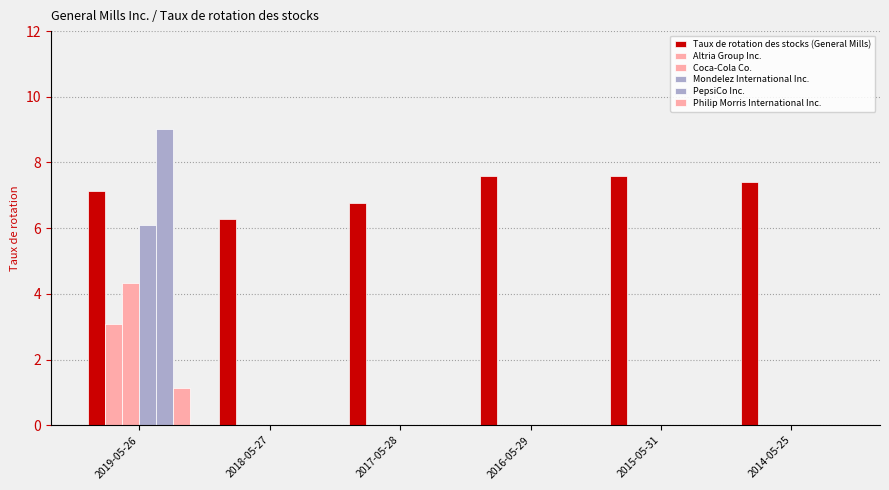

Rank the series by their maximum value, from highest to lowest.

PepsiCo Inc., Taux de rotation des stocks (General Mills), Mondelez International Inc., Coca-Cola Co., Altria Group Inc., Philip Morris International Inc.